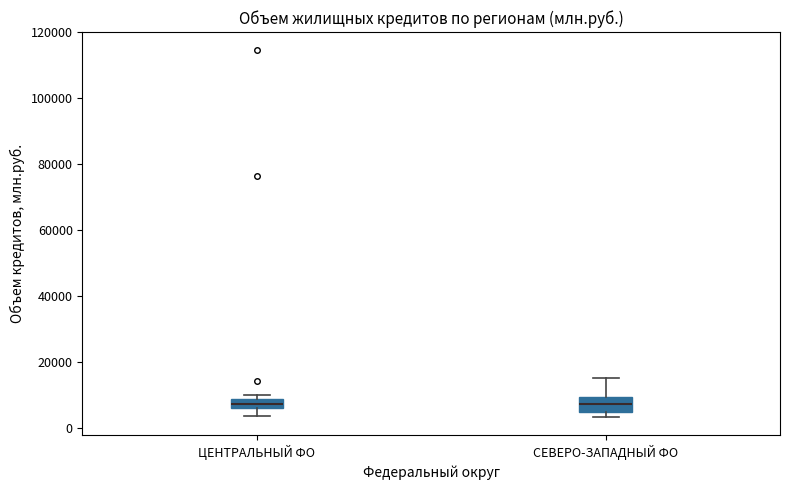

Where is the upper edge of the box for СЕВЕРО-ЗАПАДНЫЙ ФО on the y-axis? The values are not printed on the chart, so give them approximately, as read against the axis.

10000